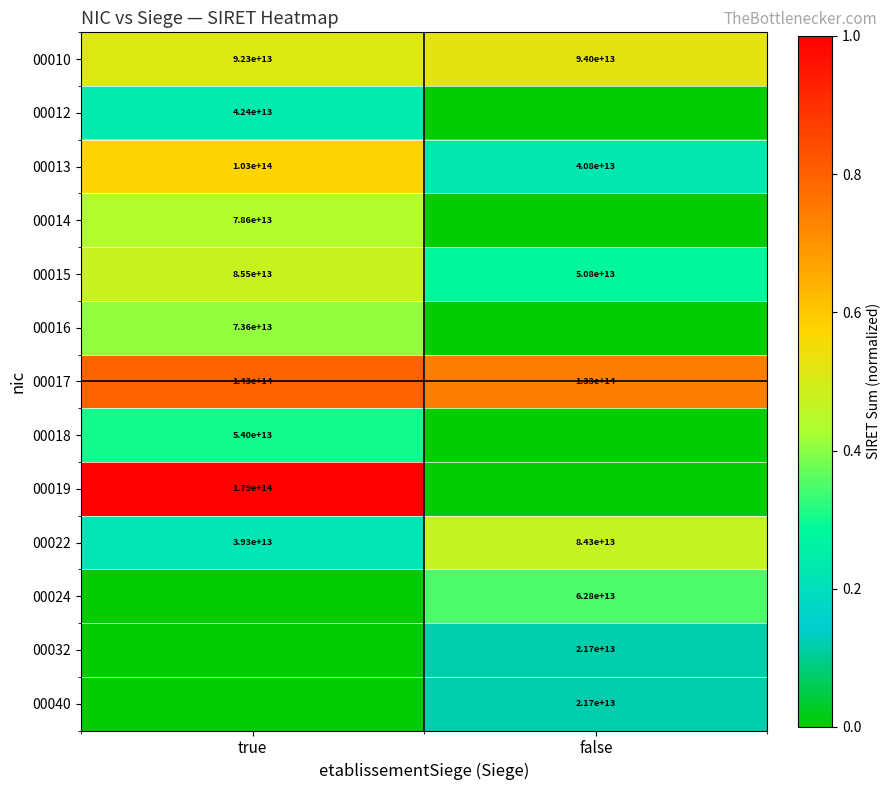

The 00016 series shows 73600000000000 at true. True or false?

True